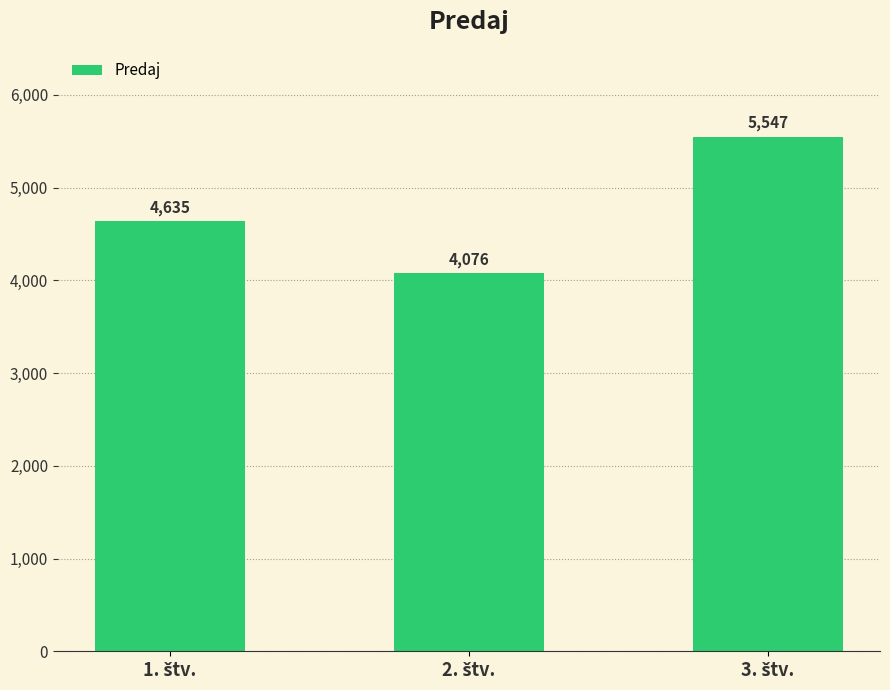

What is the value of the 2nd bar from the left?

4076